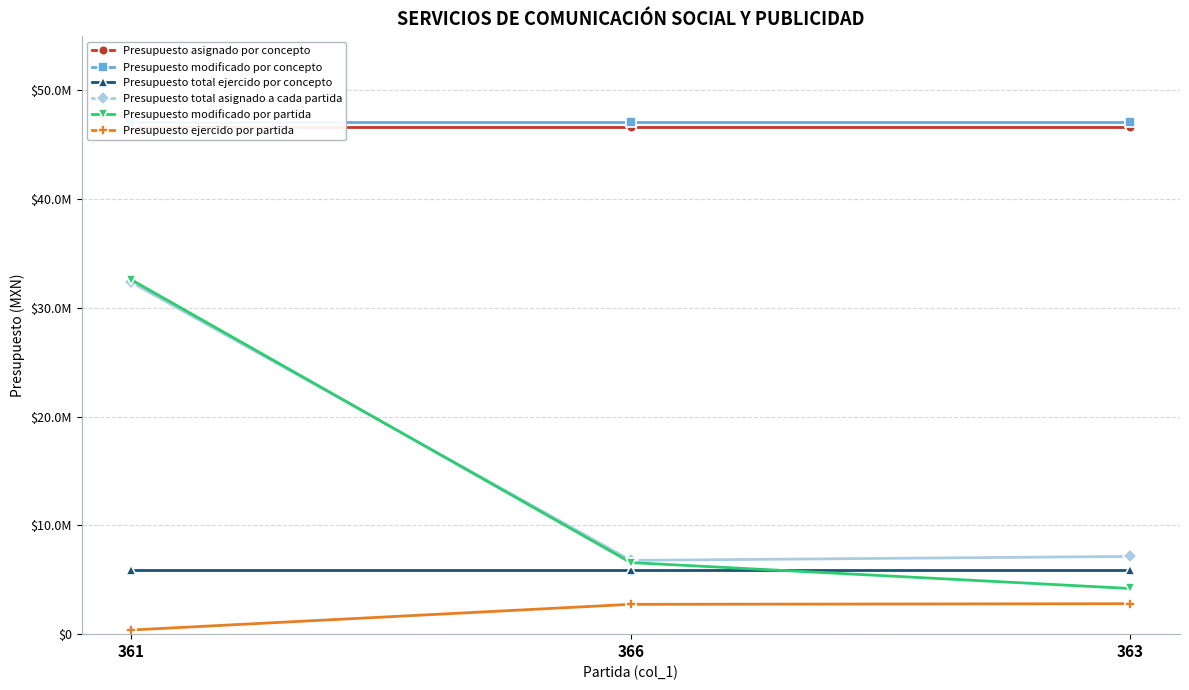

Rank the series at 361 from lowest to highest value.

Presupuesto ejercido por partida, Presupuesto total ejercido por concepto, Presupuesto total asignado a cada partida, Presupuesto modificado por partida, Presupuesto asignado por concepto, Presupuesto modificado por concepto